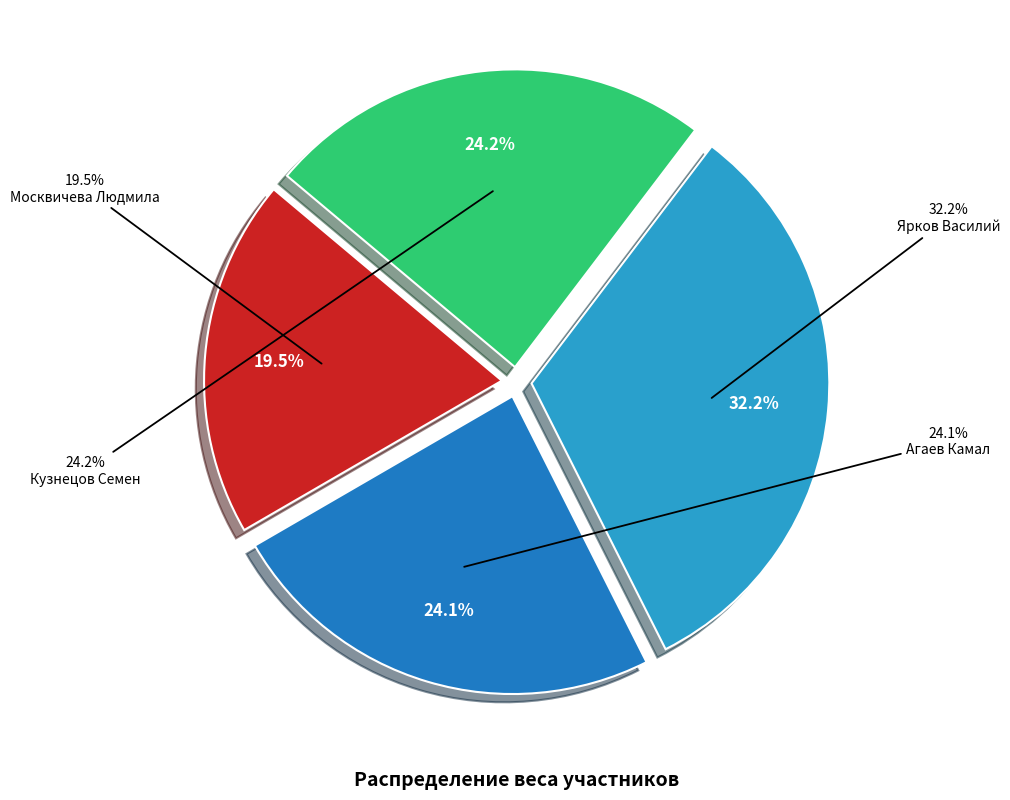

Which has a higher value, Москвичева Людмила or Кузнецов Семен?

Кузнецов Семен